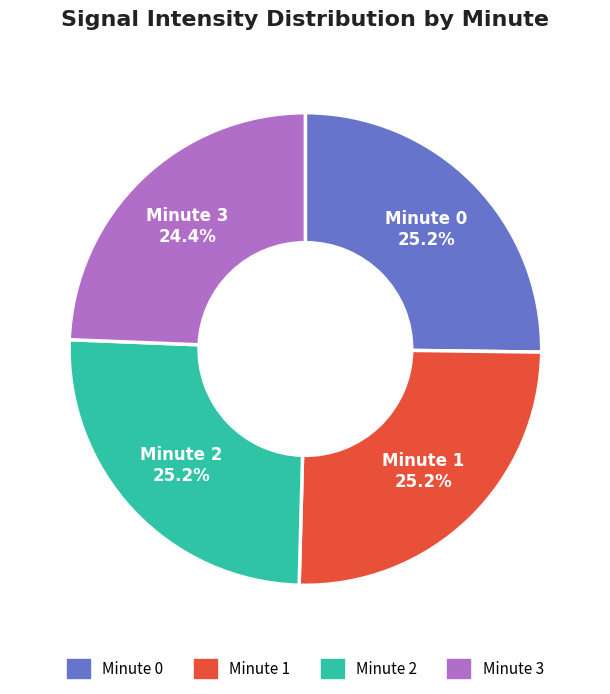

To the nearest percent, what is the difference between the largest and smallest slice percentages?

1%